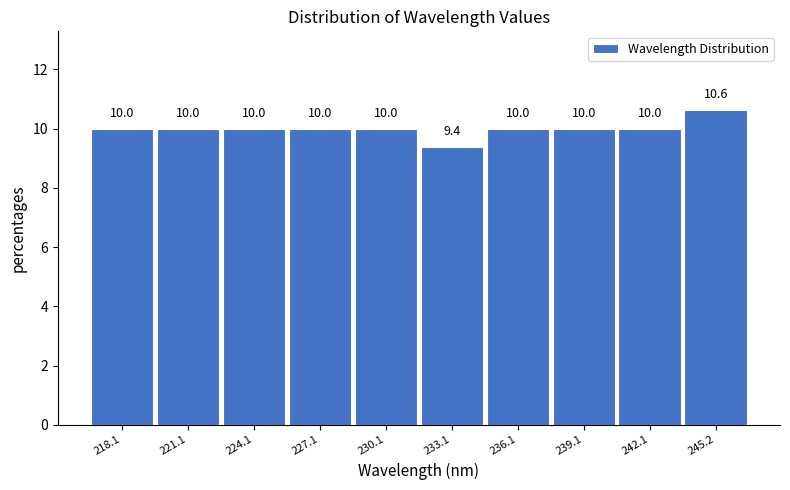

Reading right to left, what are all the values shown in this chart?

245.2=10.6	242.1=10.0	239.1=10.0	236.1=10.0	233.1=9.4	230.1=10.0	227.1=10.0	224.1=10.0	221.1=10.0	218.1=10.0